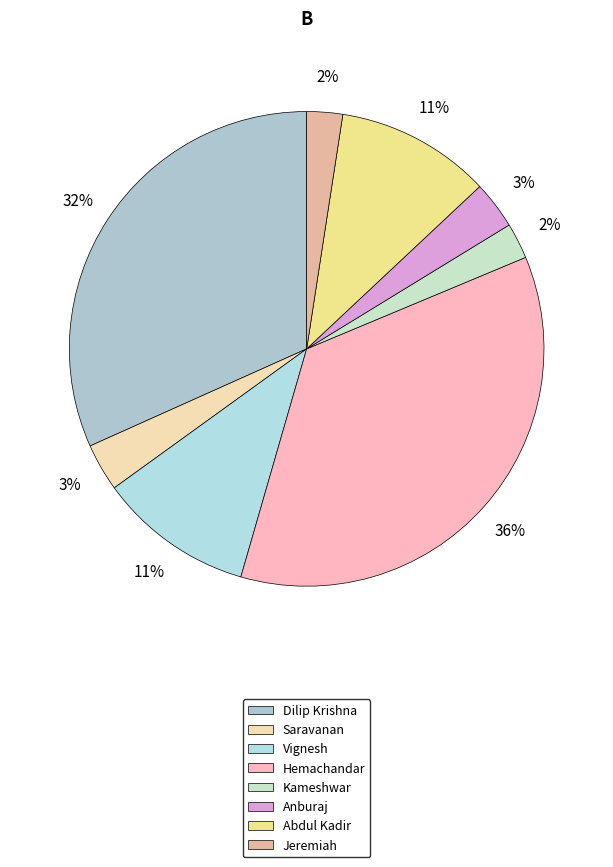

To the nearest percent, what is the average slice percentage?

12%